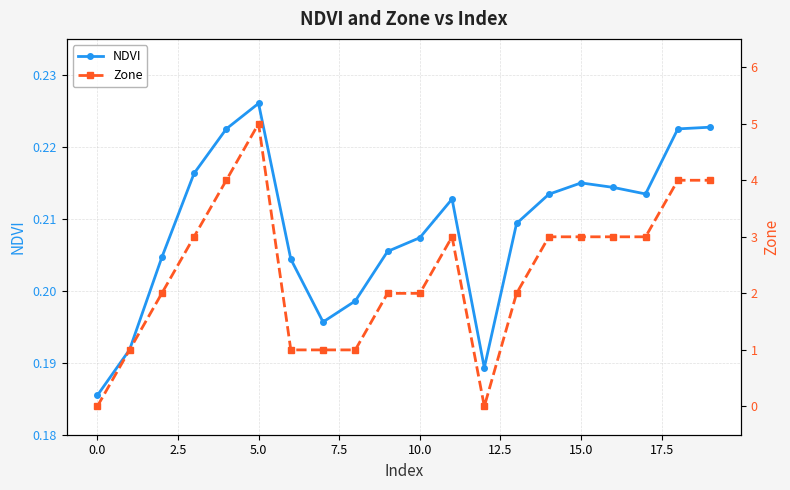

Which series has the widest spread of values?

Zone